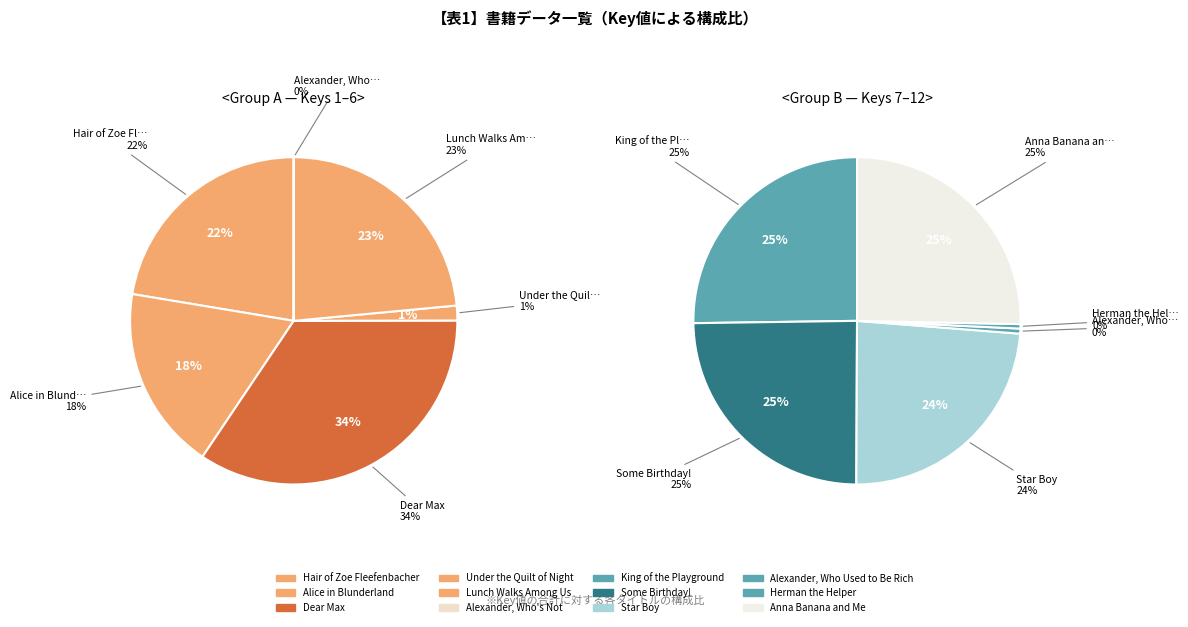

How many slices are in this pie chart?

12